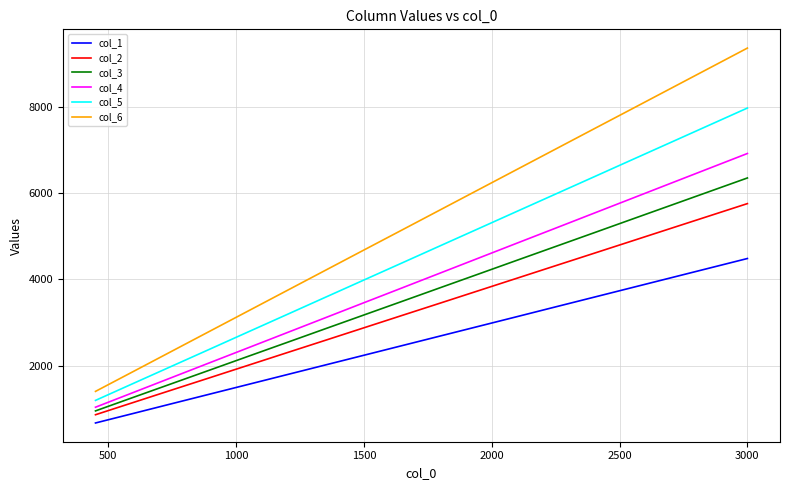

What is the minimum value shown in the chart?

672